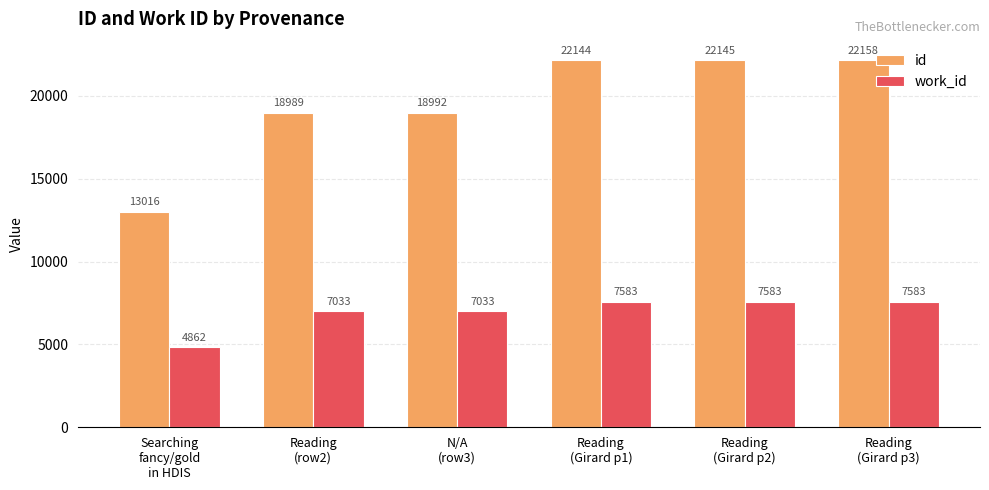

Which series changed the most between N/A
(row3) and Reading
(Girard p1)?

id